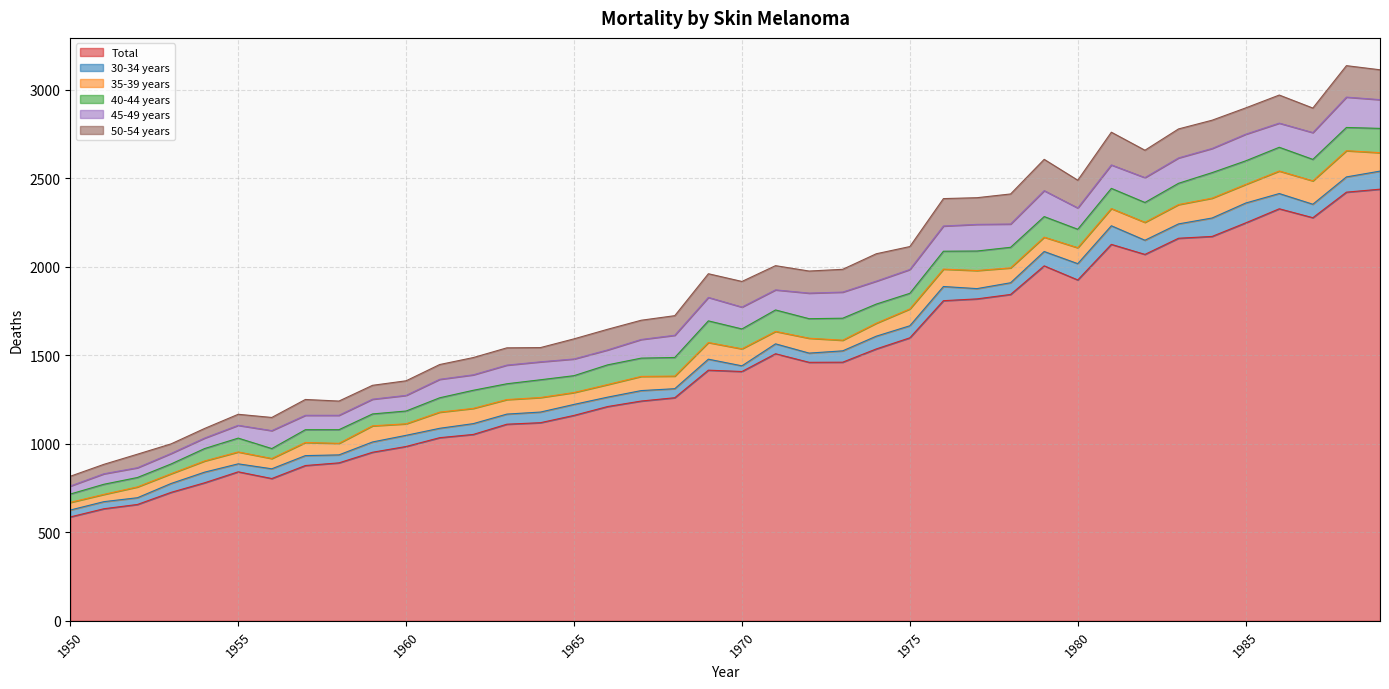

What is the difference between the second highest and second lowest values in the 30-34 years series?

67.0